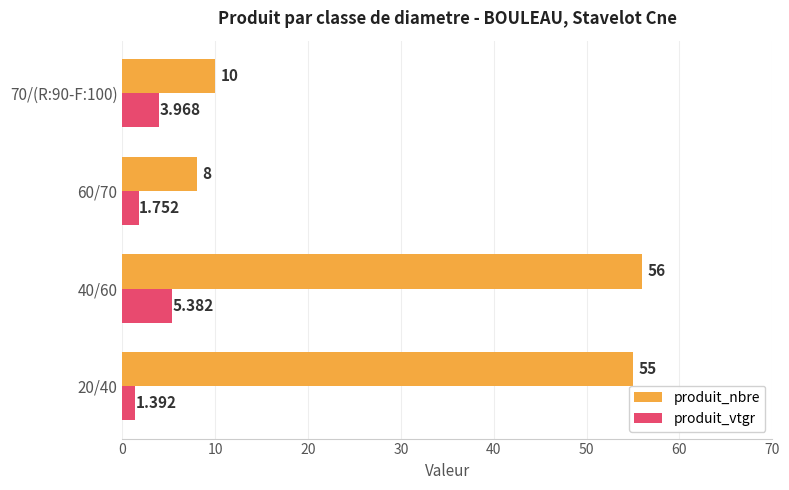

Which series has the largest total across all categories?

produit_nbre